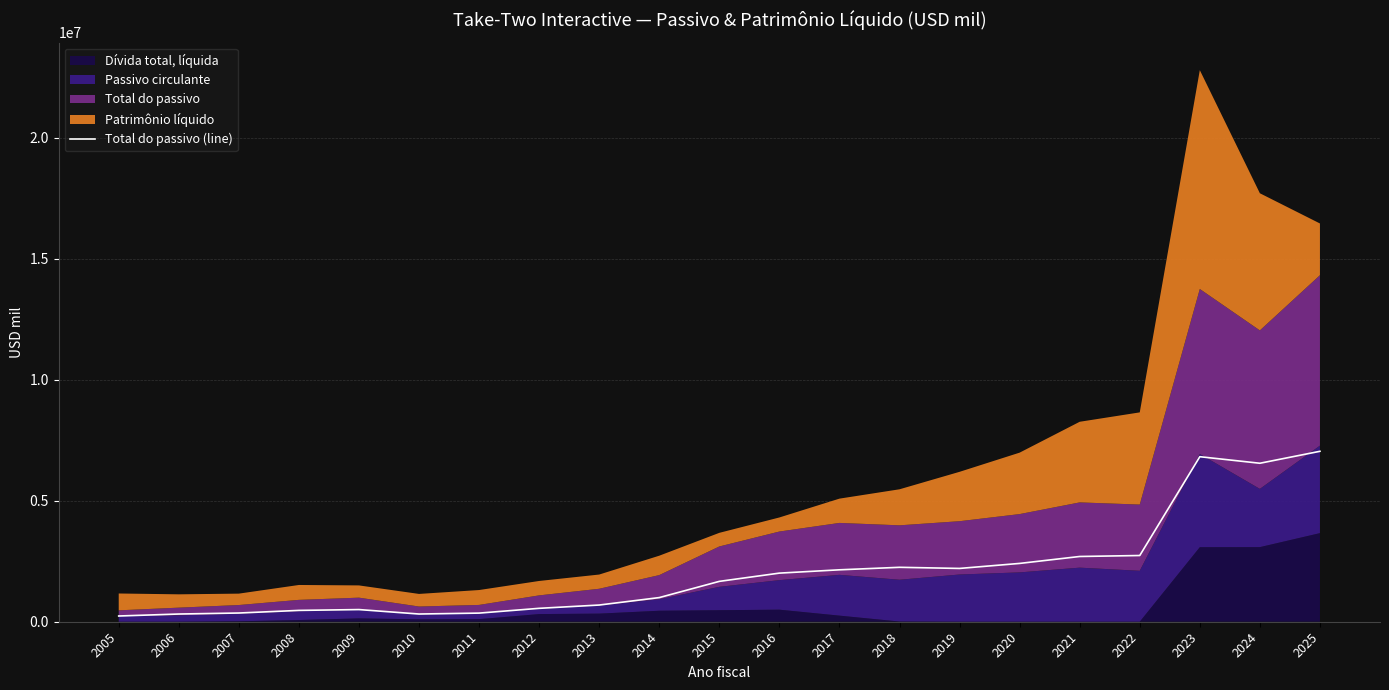

Reading right to left, transcribe all the data shown in this chart.

2025=7043000	2024=6549000	2023=6819600	2022=2736560	2021=2696326	2020=2409588	2019=2202485	2018=2248871	2017=2145426	2016=2008892	2015=1668012	2014=997824	2013=689844	2012=553700	2011=356380	2010=318653	2009=502439	2008=468234	2007=359989	2006=318414	2005=236742